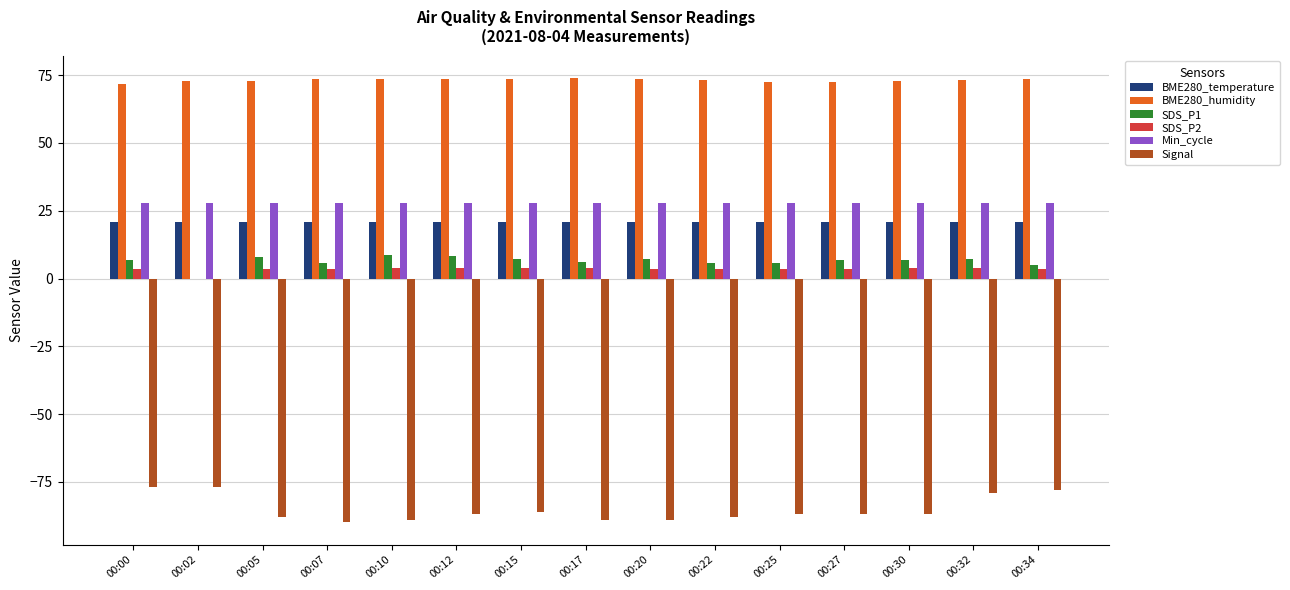

The value of BME280_humidity at 00:00 is 71.9. True or false?

True